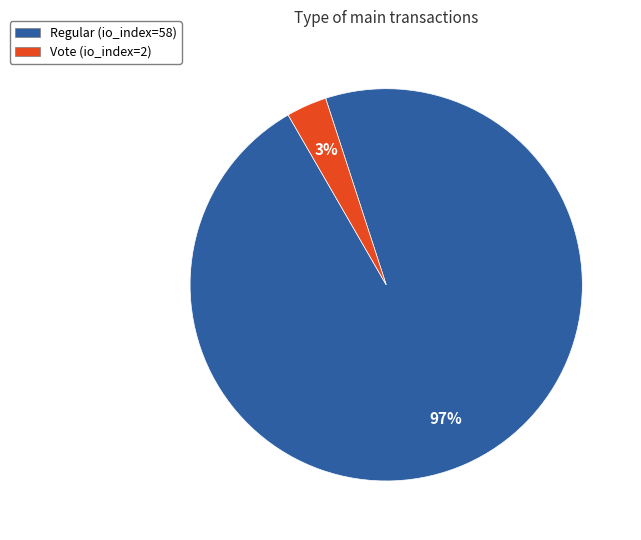

What is the smallest slice in the pie chart?

Vote